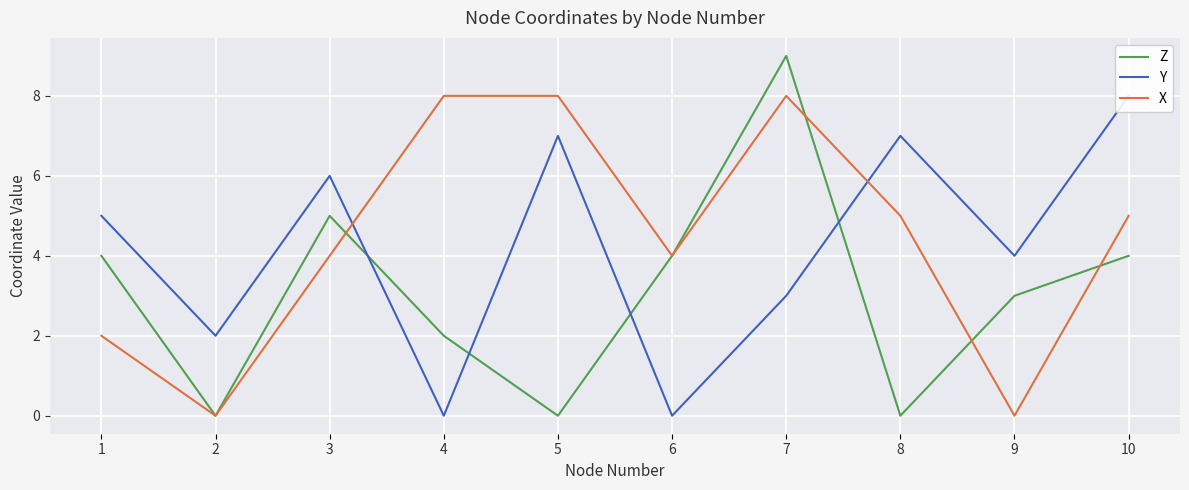

At 10, list the series in order from smallest to largest.

Z, X, Y